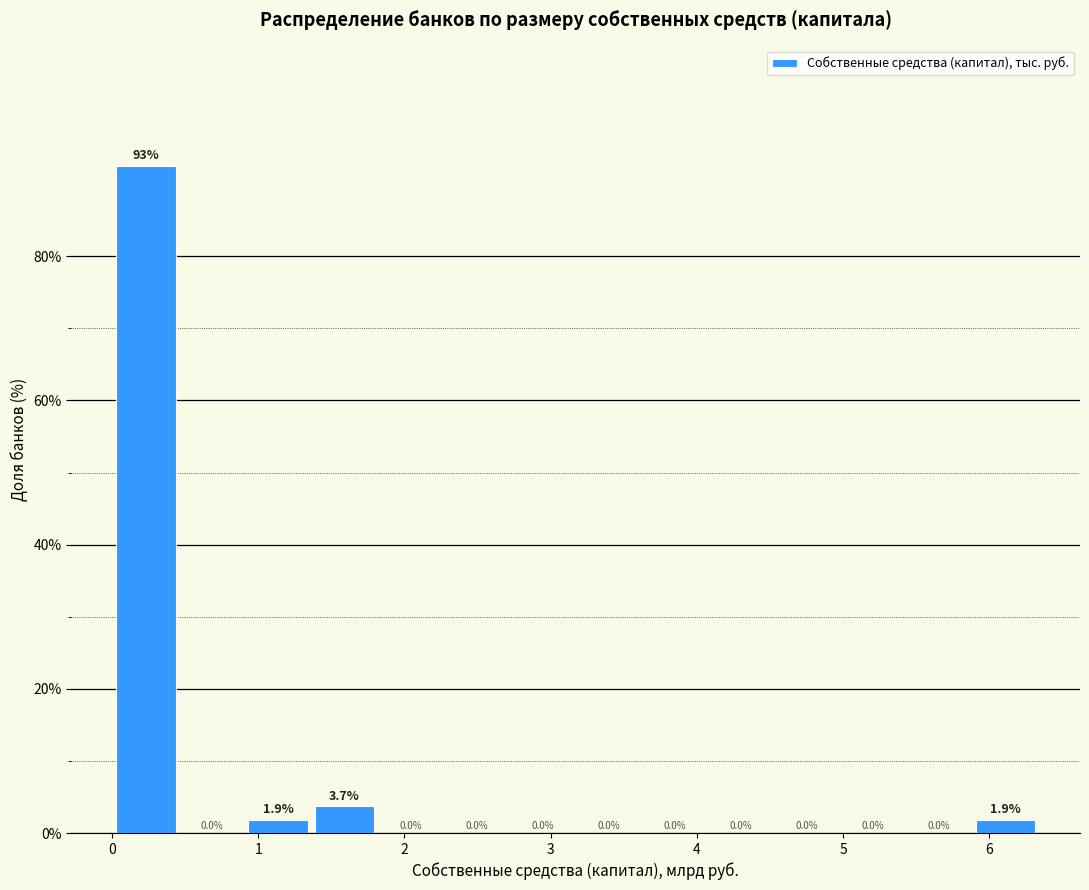

How tall is the bar that spans 5.9 to 6.3 on the x-axis? The bar edges are not printed on the chart, so give them approximately, as read against the axis.

1.9